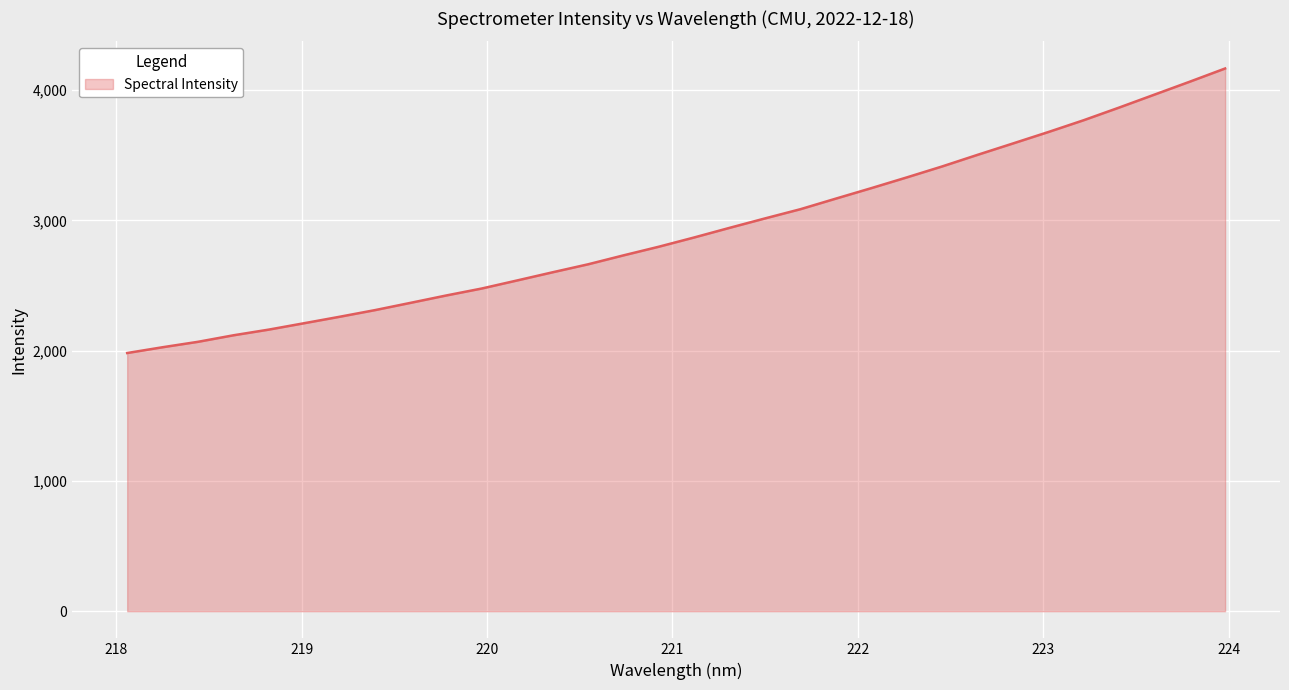

What is the smallest value displayed?

1981.9